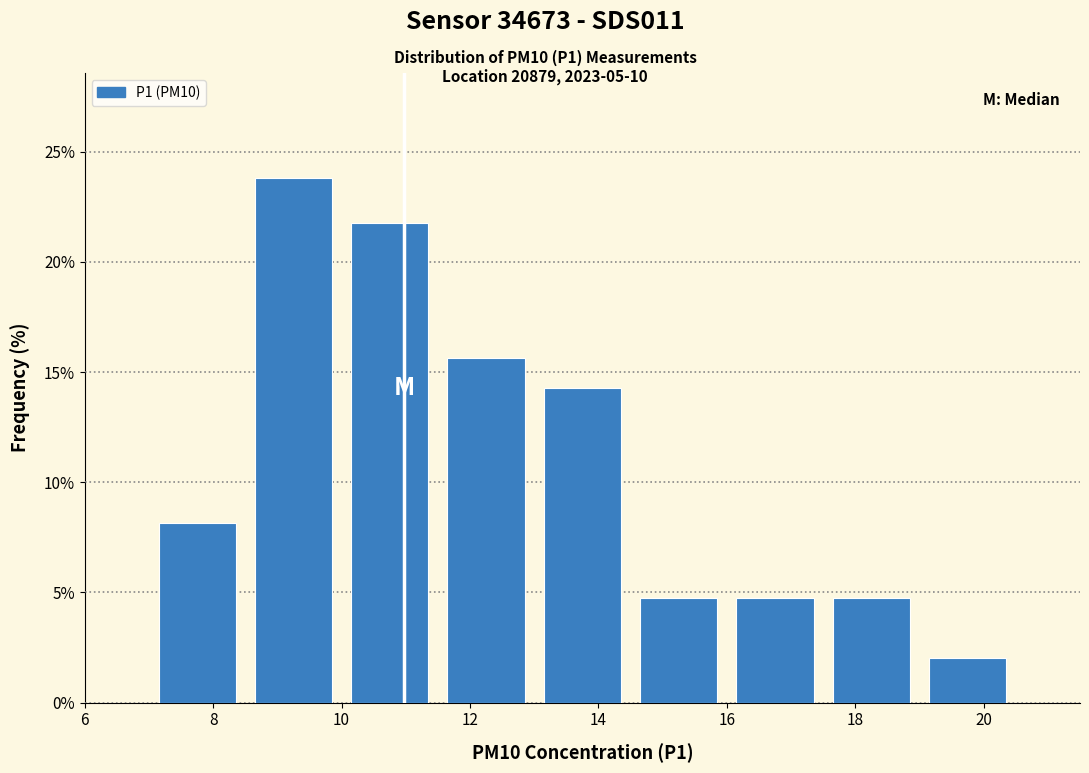

How tall is the bar that spans 13.0 to 14.5 on the x-axis? Neither the bar edges nor the heights are printed on the chart, so give them approximately, as read against the axes.

14.5